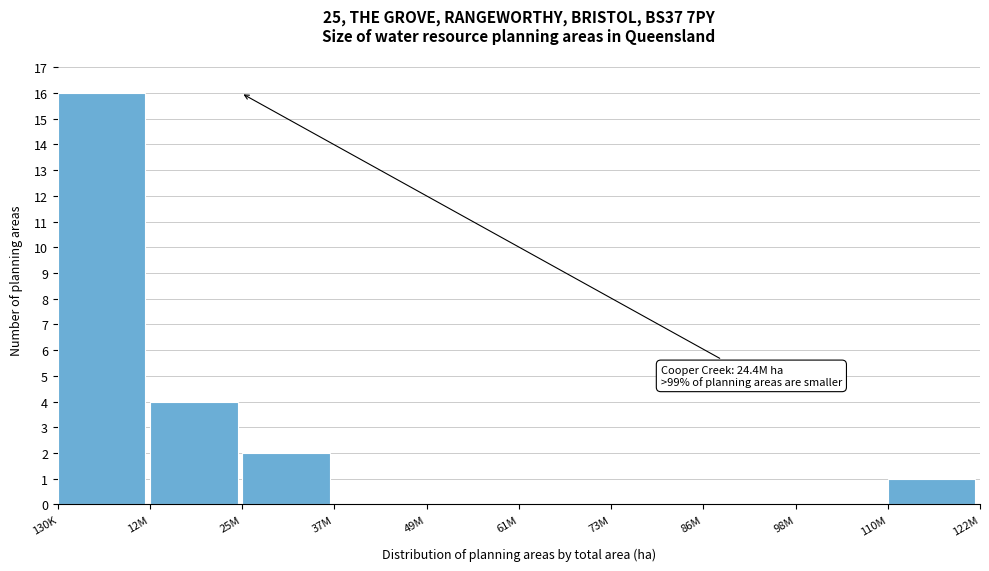

Reading left to right, transcribe all the data shown in this chart.

130K=16	12M=4	25M=2	37M=0	49M=0	61M=0	73M=0	86M=0	98M=0	110M=1